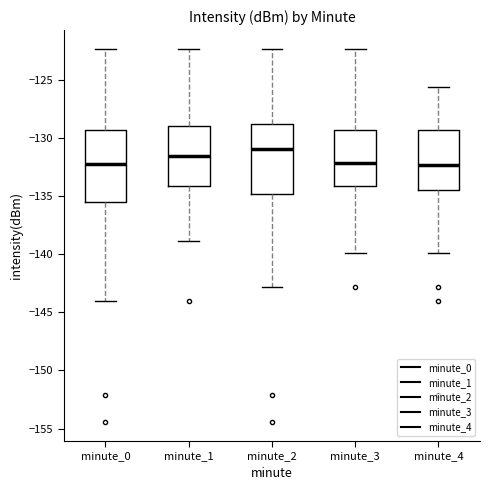

Where is the upper edge of the box for minute_0 on the y-axis? The values are not printed on the chart, so give them approximately, as read against the axis.

-129.5